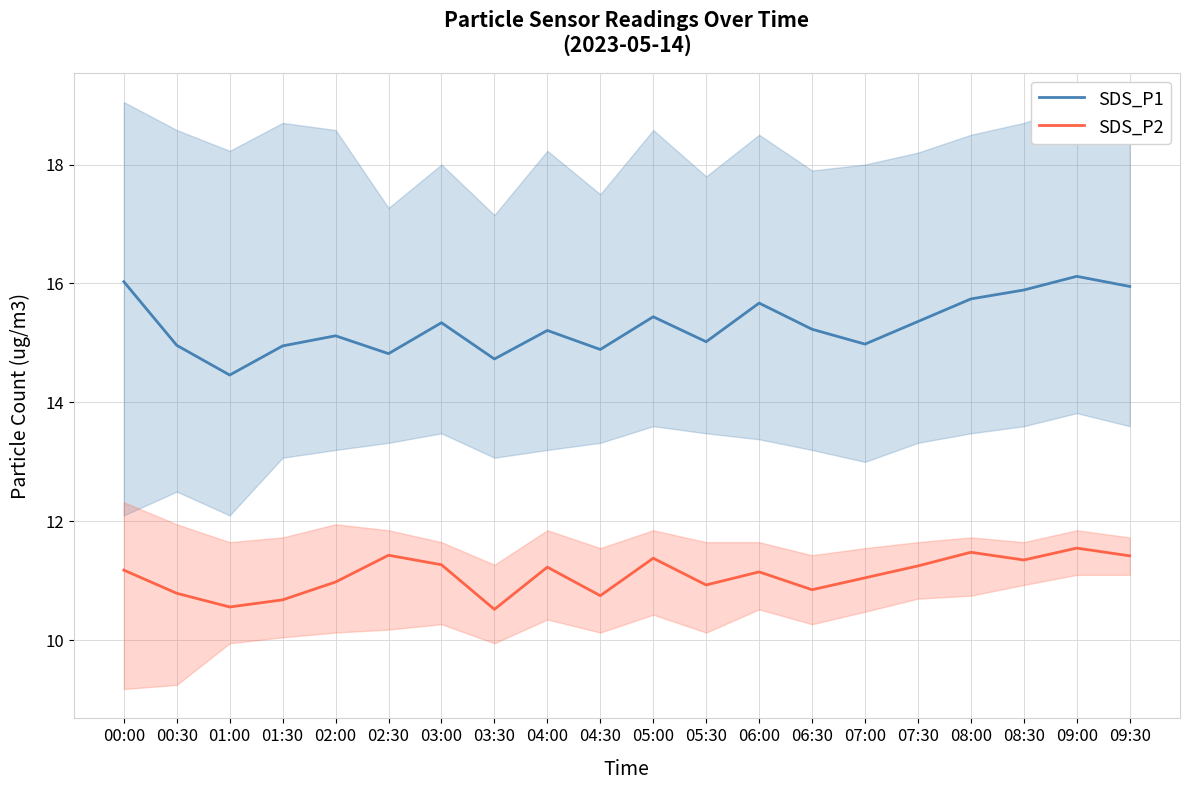

At which label is SDS_P2 closest to 11?

02:00